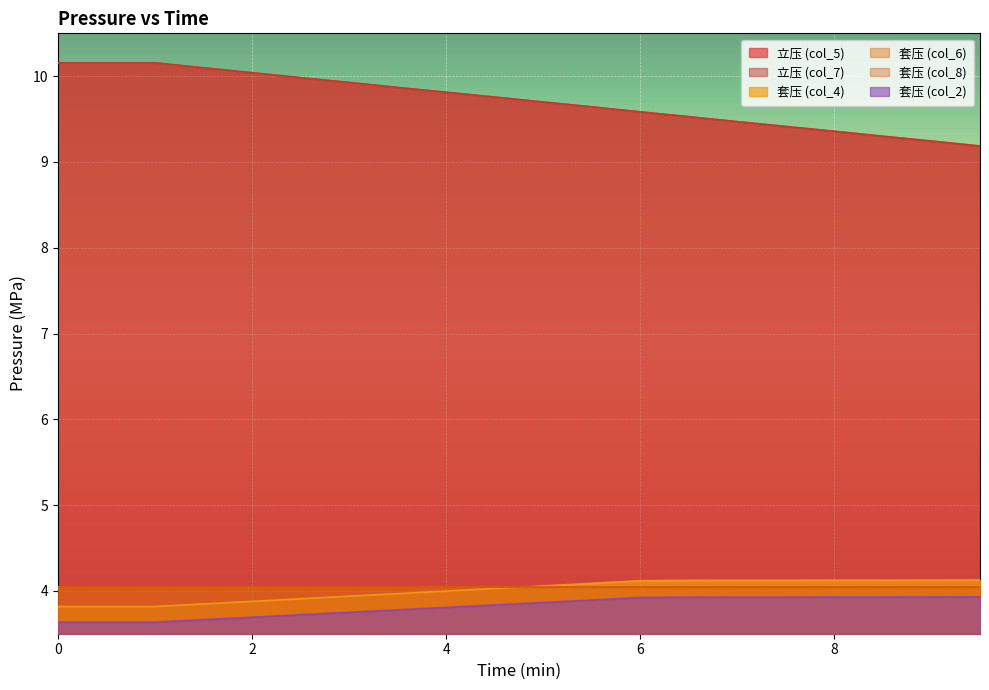

What is the approximate value of 立压 (col_7) at 5.5?

9.6